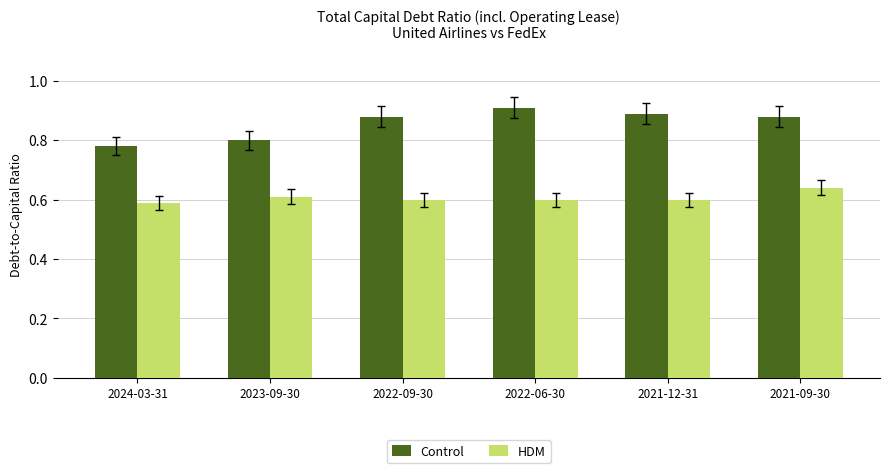

Which series changed the most between 2024-03-31 and 2021-12-31?

Control